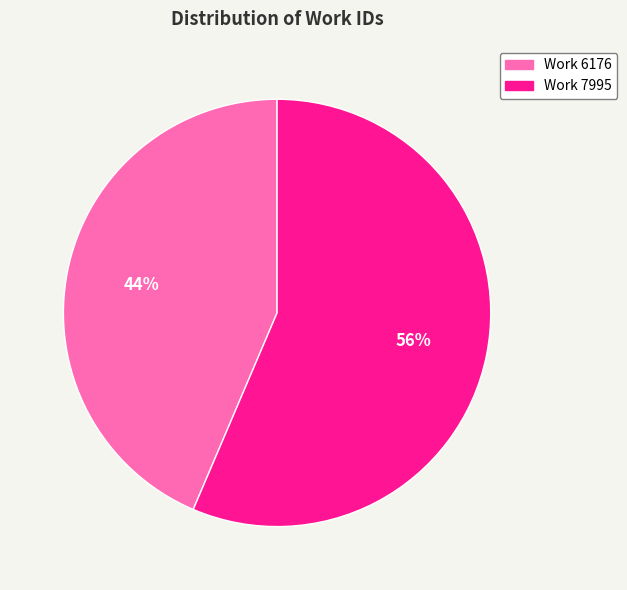

To the nearest percent, what portion does Work 6176 represent?

44%